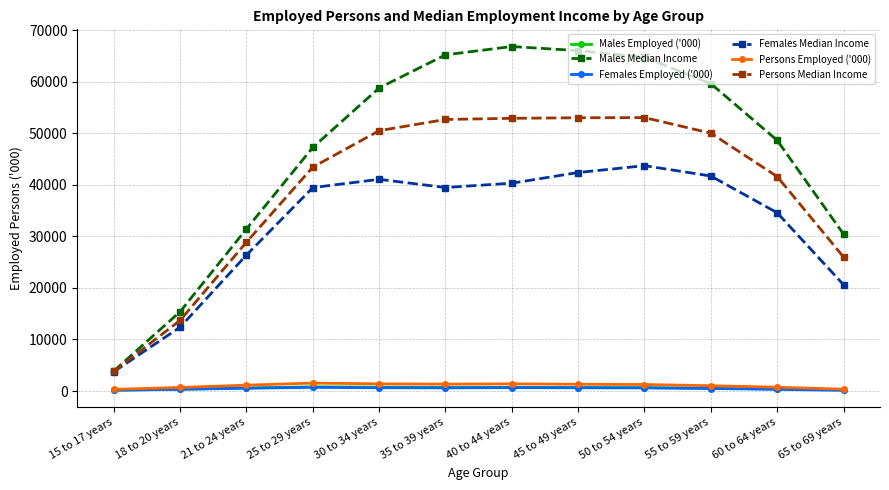

What is the value of the Males Median Income point at the 11th from the left?

48618.0